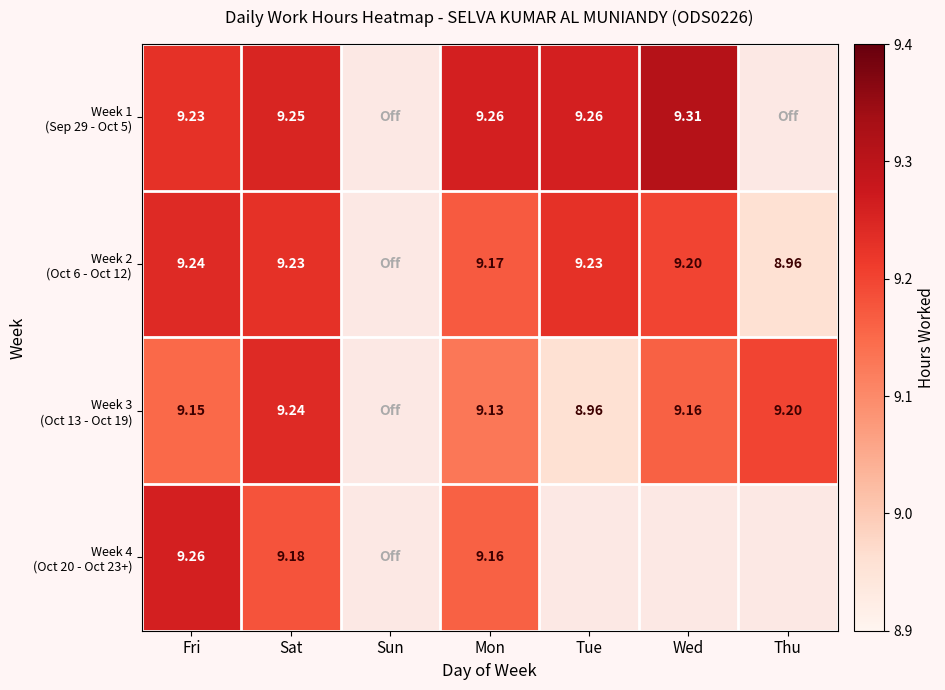

Rank the series at Mon from lowest to highest value.

Week 3 (Oct 13 - Oct 19), Week 4 (Oct 20 - Oct 23+), Week 2 (Oct 6 - Oct 12), Week 1 (Sep 29 - Oct 5)